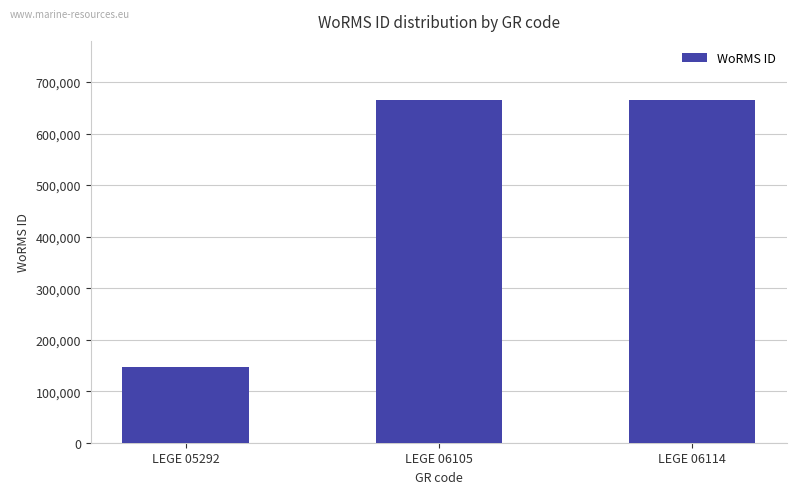

At which category does the chart reach its minimum across all series?

LEGE 05292